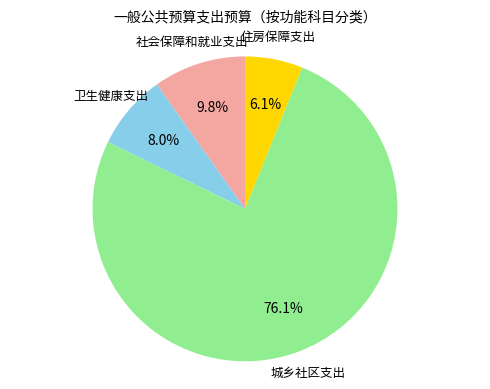

Is there any slice that represents more than half of the pie?

Yes